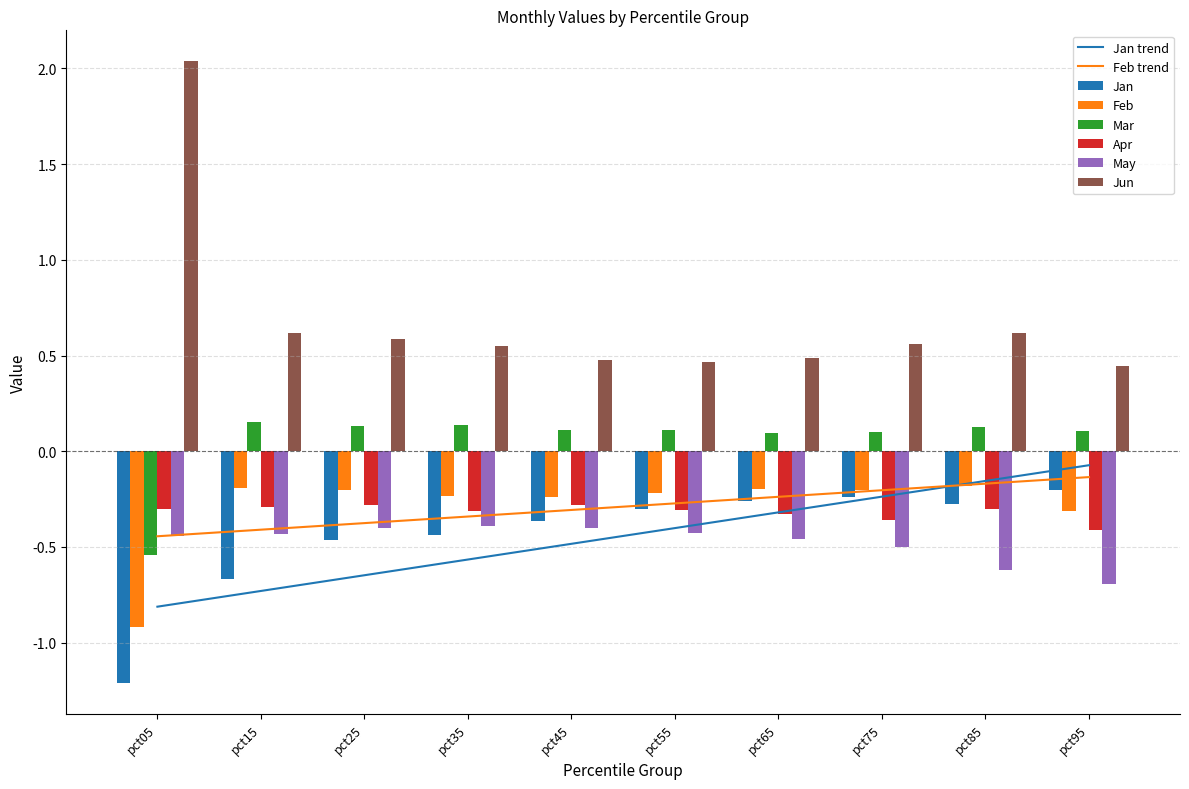

How many data points in Mar are less than 0?

1